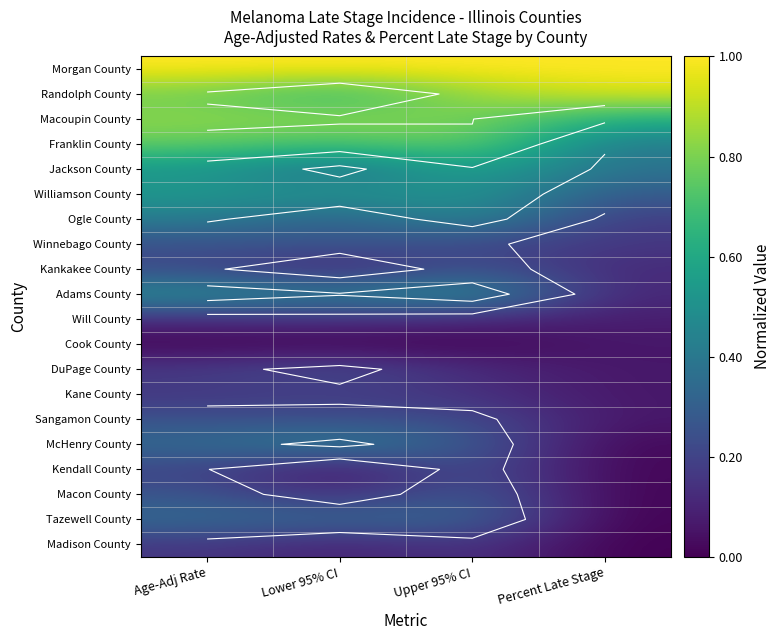

The value of Kendall County at Age-Adj Rate is 0.2. True or false?

True